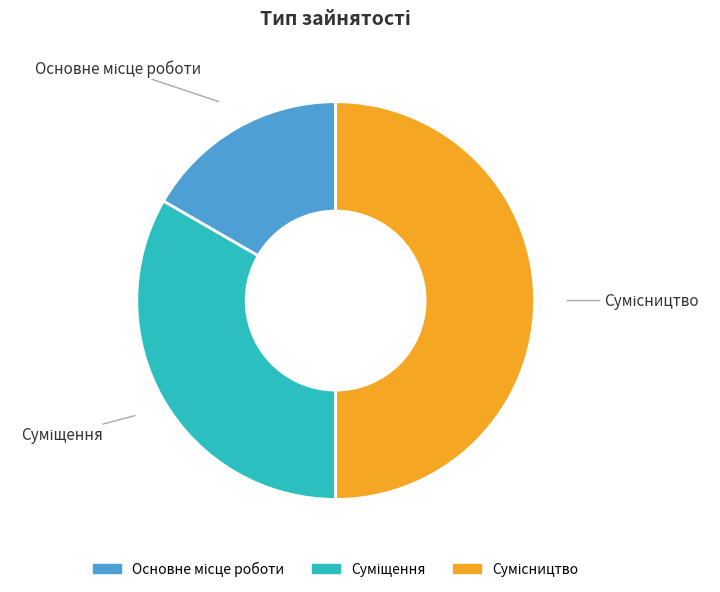

Is there any slice that represents more than half of the pie?

No